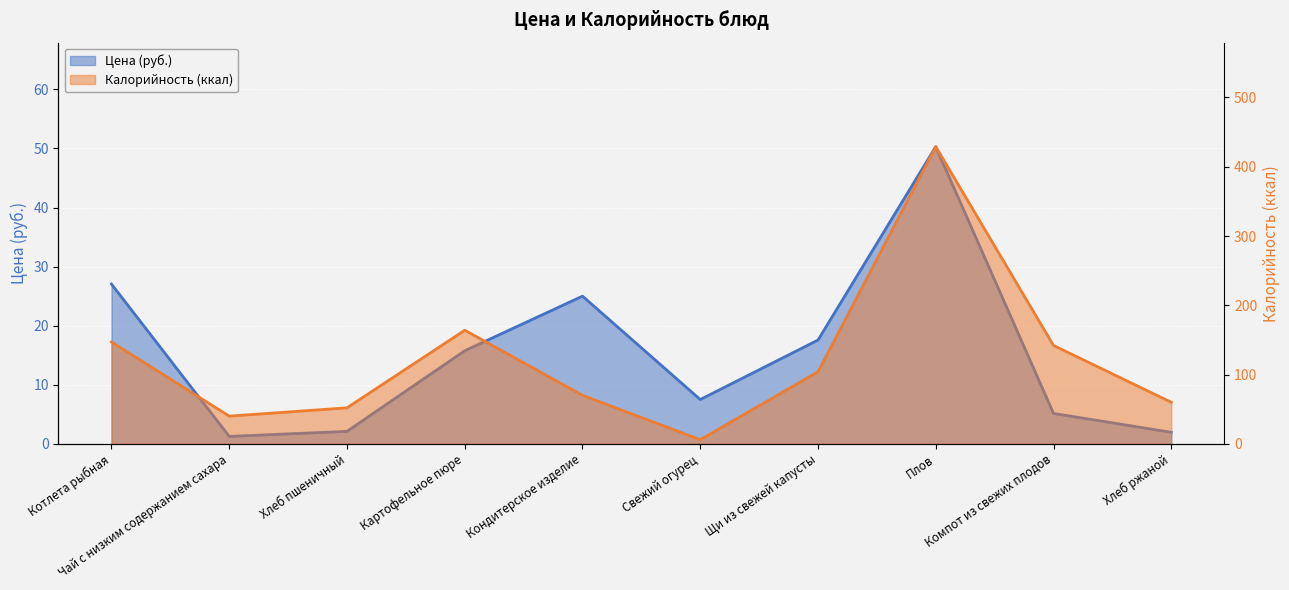

At Щи из свежей капусты, list the series in order from smallest to largest.

Цена, Калорийность